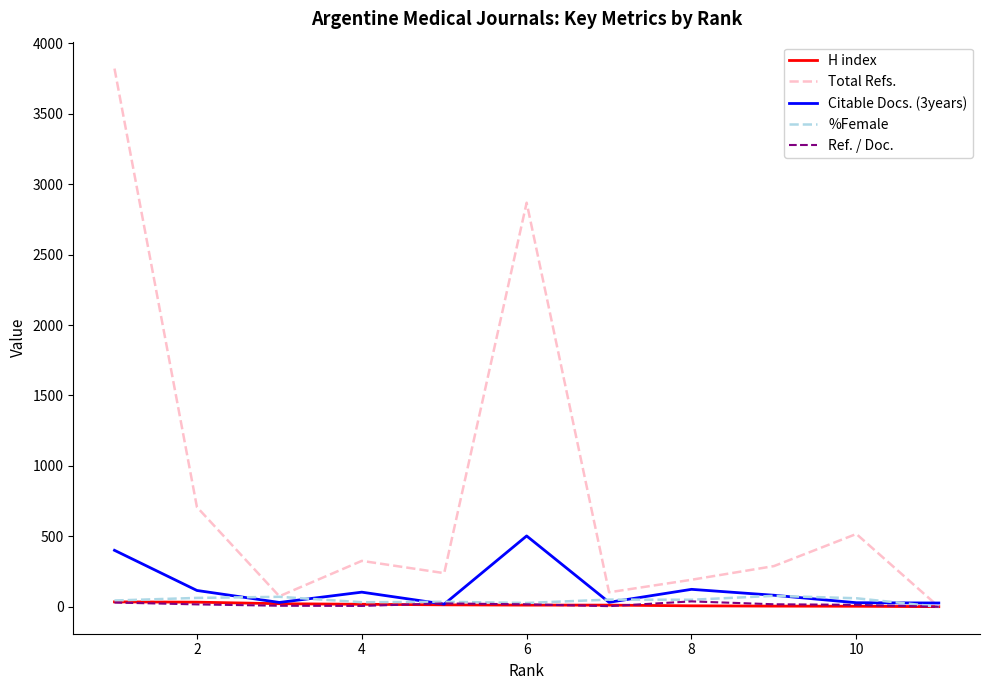

Which series has the widest spread of values?

Total Refs.